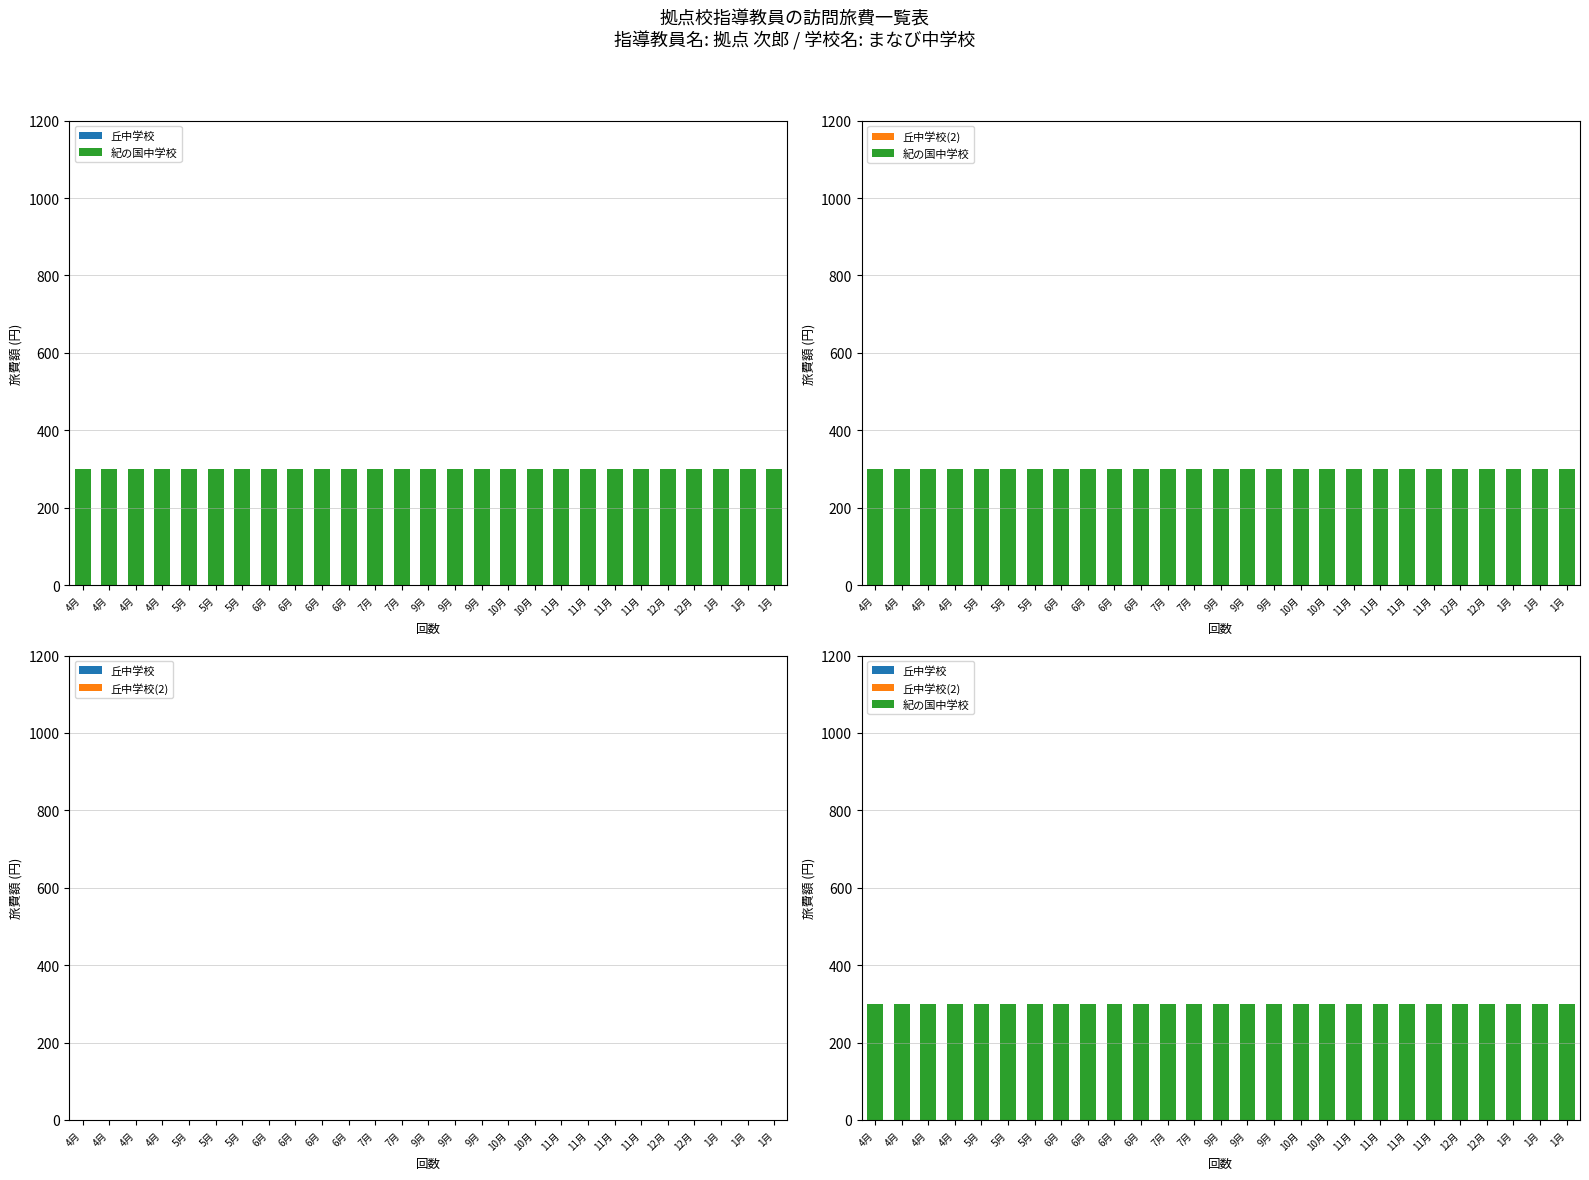

What is the difference between the highest and lowest values at 9月?

300